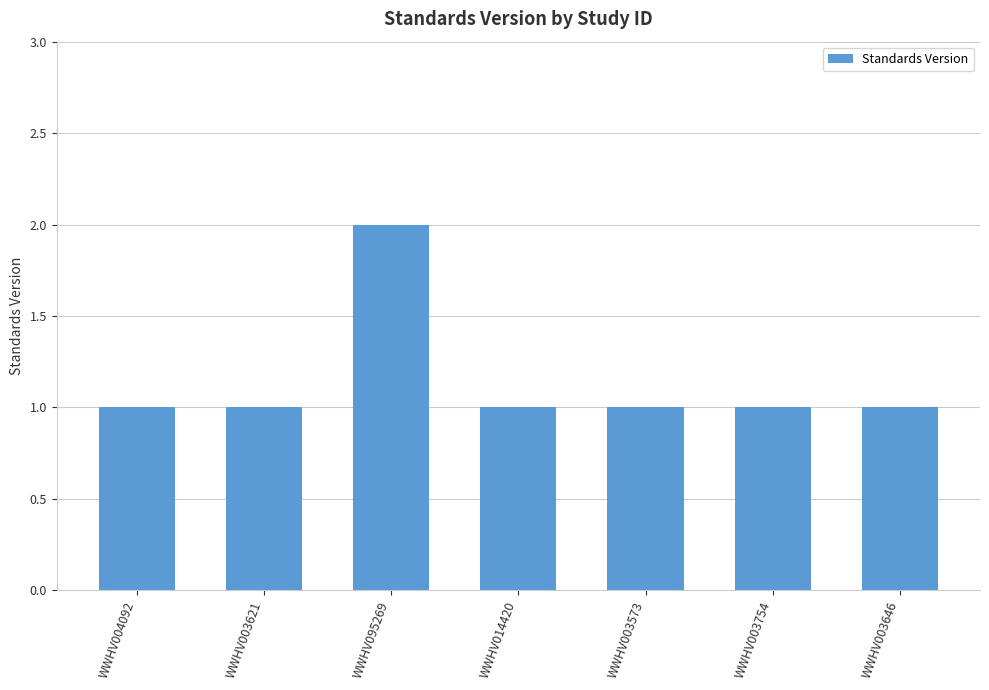

What is the difference between the maximum and second lowest values?

1